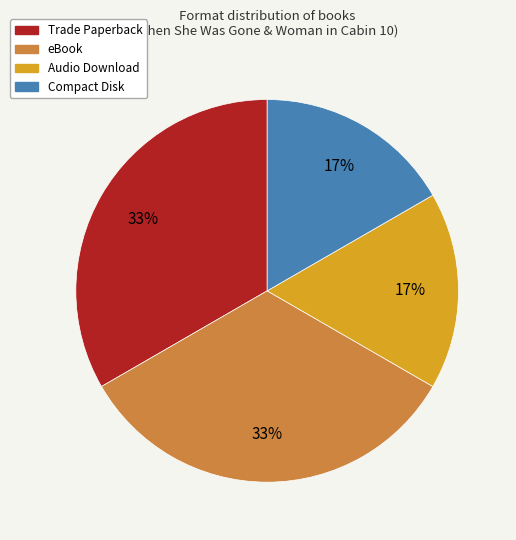

To the nearest percent, what is the average slice percentage?

25%